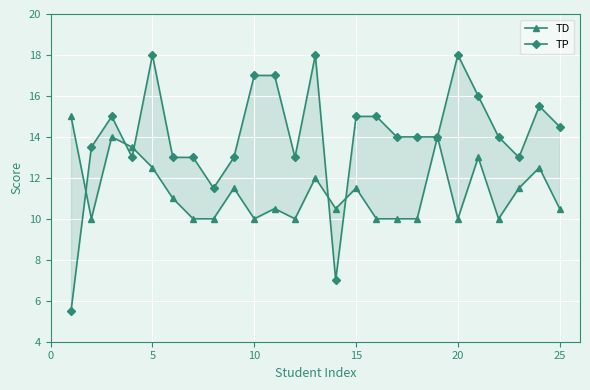

How many interior local valleys does the TP series have?

5